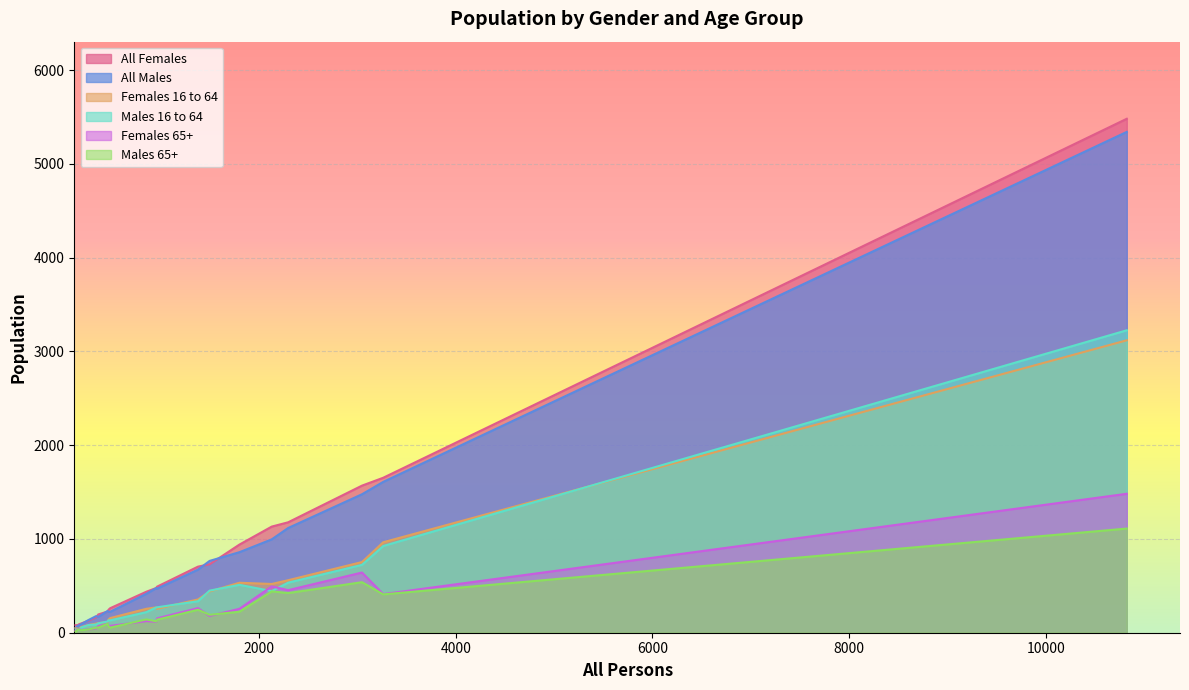

Rank the categories by Females 16 to 64 value from highest to lowest.

Blandford Forum, Alderholt, Beaminster, Bradpole, Bere Regis, Bothenhampton, Blandford St. Mary, Arne, Allington, Bourton, Bradford Abbas, Bincombe, Abbotsbury, Affpuddle, Bradford Peverell, Bishop's Caundle, Dewlish, Bloxworth, Alton Pancras, Ashmore, Askerswell